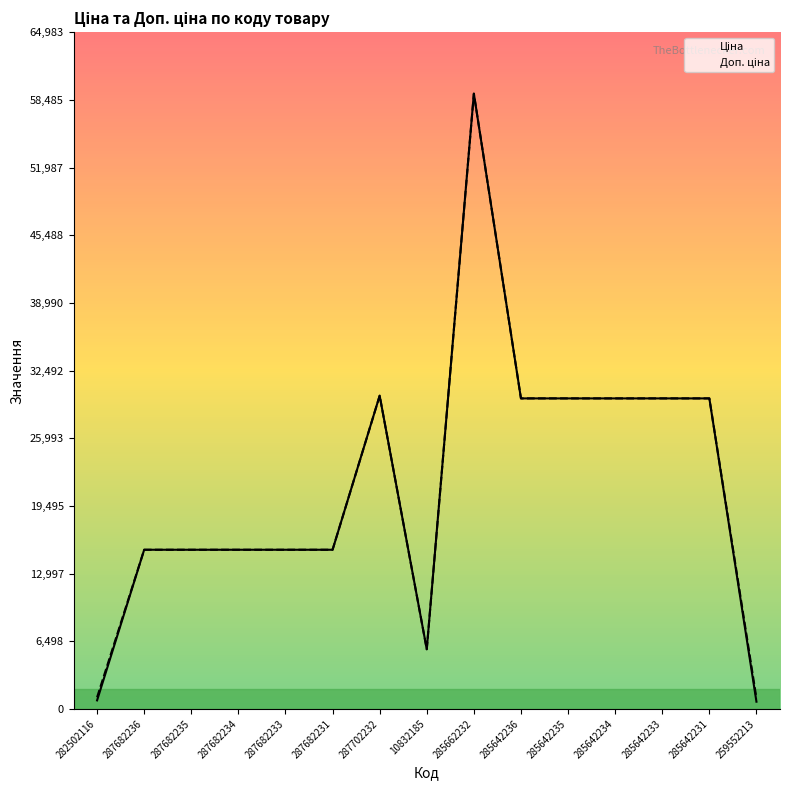

Rank the series at 285642233 from highest to lowest value.

Ціна, Доп. ціна